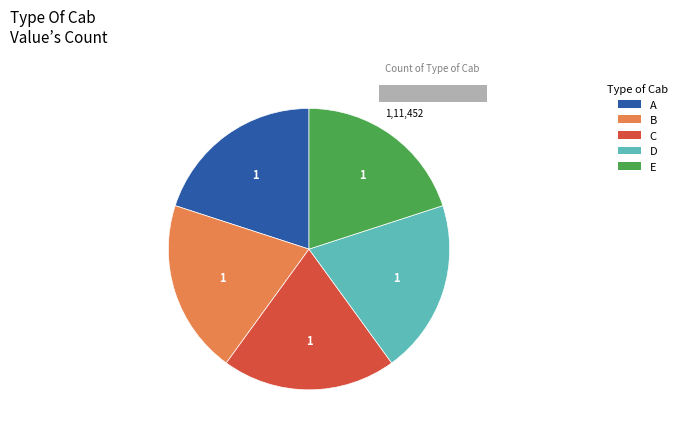

Is it true that ОГРН is 99% of the pie?

False